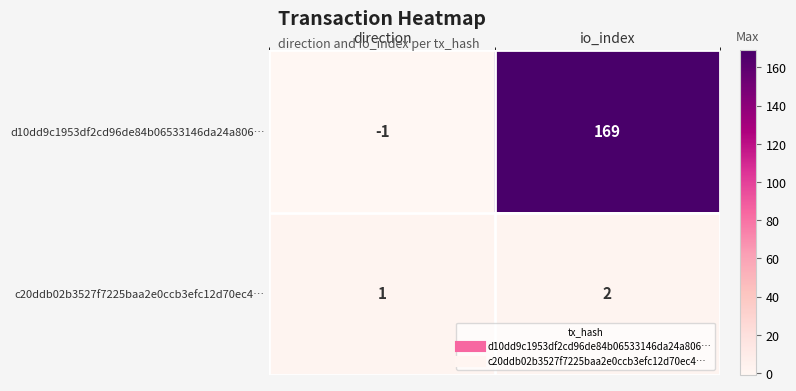

Reading right to left, list all the values displayed in this chart.

d10dd9c1953df2cd96de84b06533146da24a806…: io_index=169	direction=-1
c20ddb02b3527f7225baa2e0ccb3efc12d70ec4…: io_index=2	direction=1